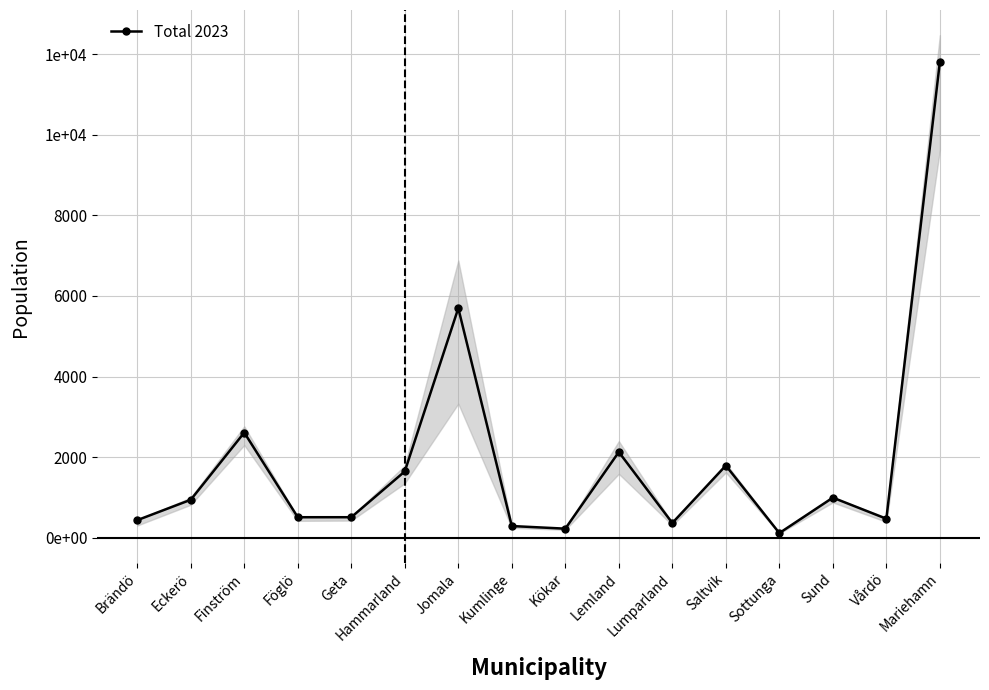

What is the sum of the values at Jomala and Eckerö?

6639